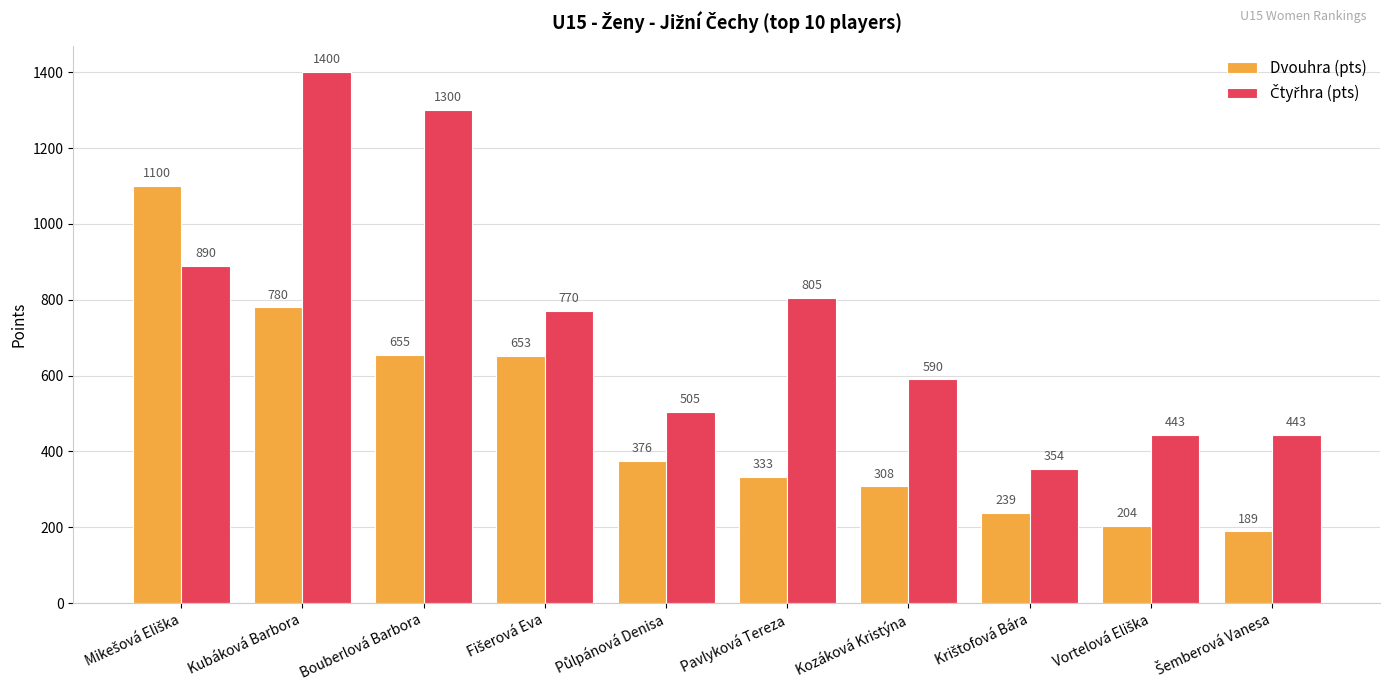

Read the Dvouhra (pts) value at Kubáková Barbora, to the nearest 100.

800